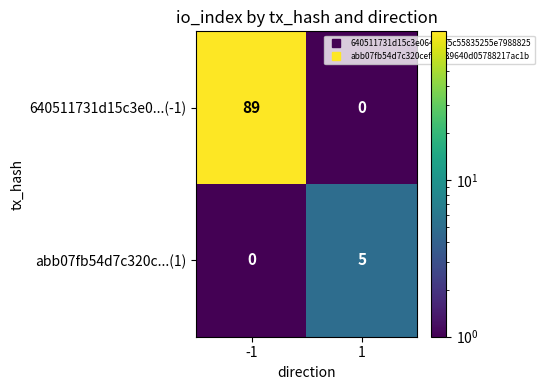

The value of 640511731d15c3e0...(-1) at -1 is 147. True or false?

False